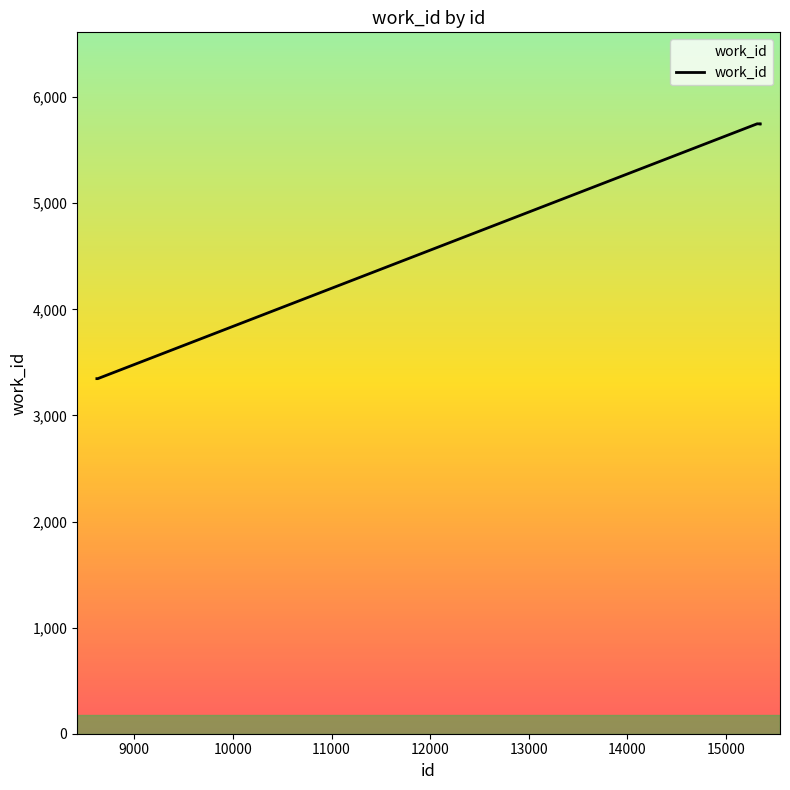

What is the smallest value displayed?

3347